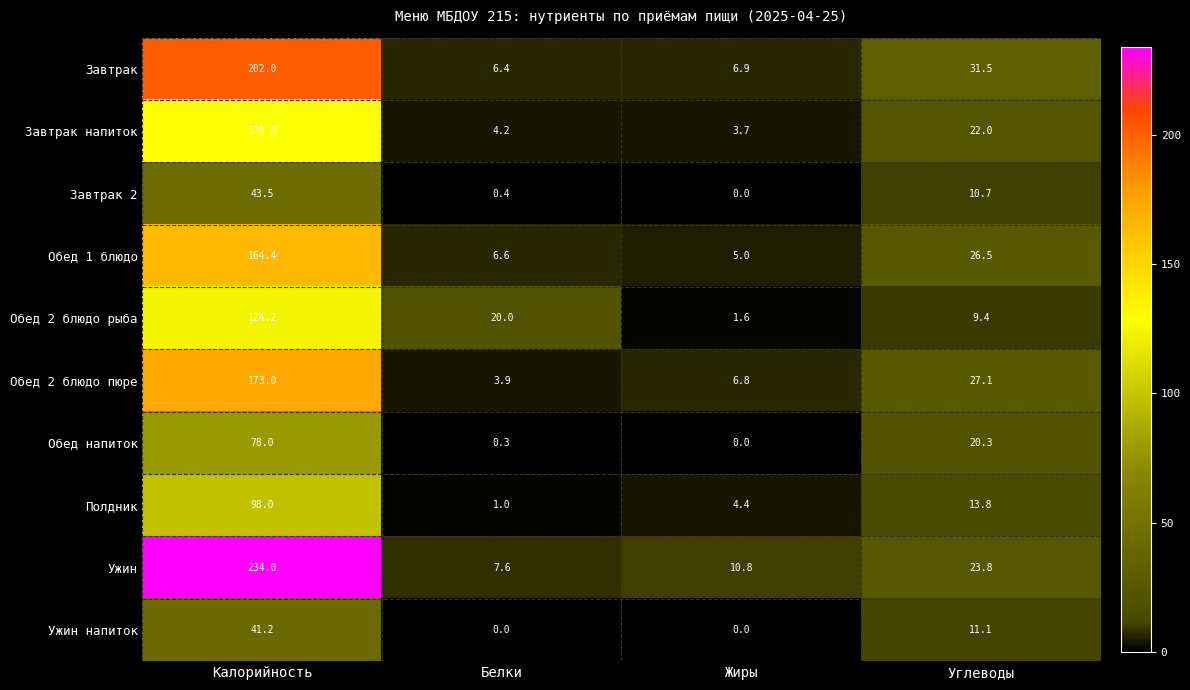

Which series has the widest spread of values?

Ужин